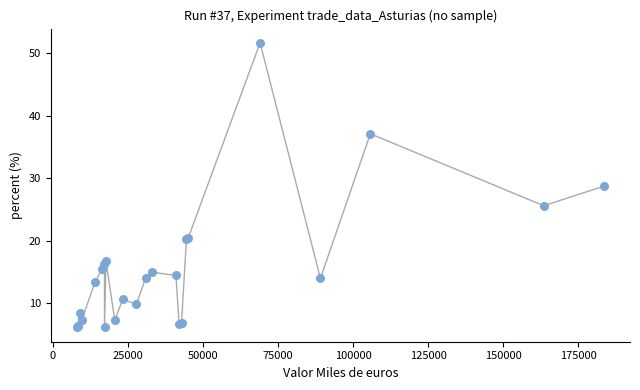

What Y value in the scatter plot is closest to 28?

28.7